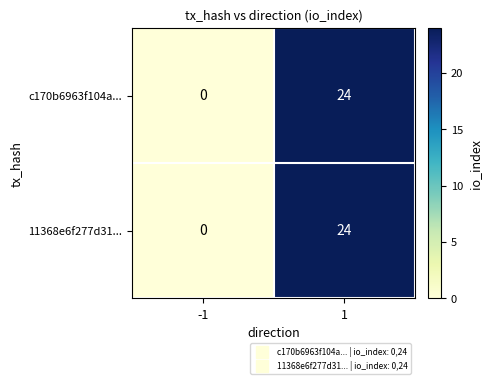

What is the maximum value shown in the chart?

24